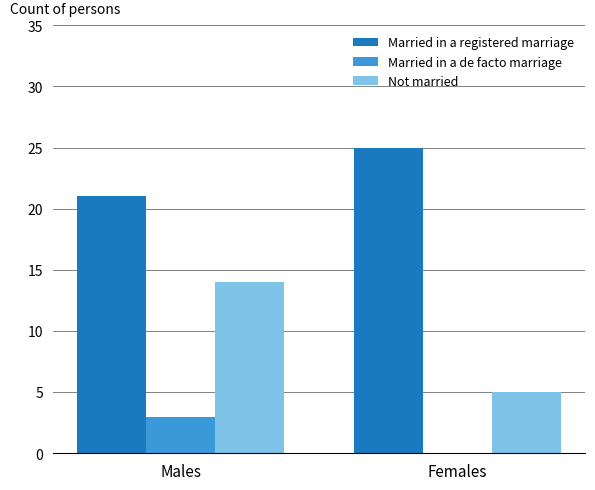

Is it true that Married in a registered marriage equals 25 at Females?

True